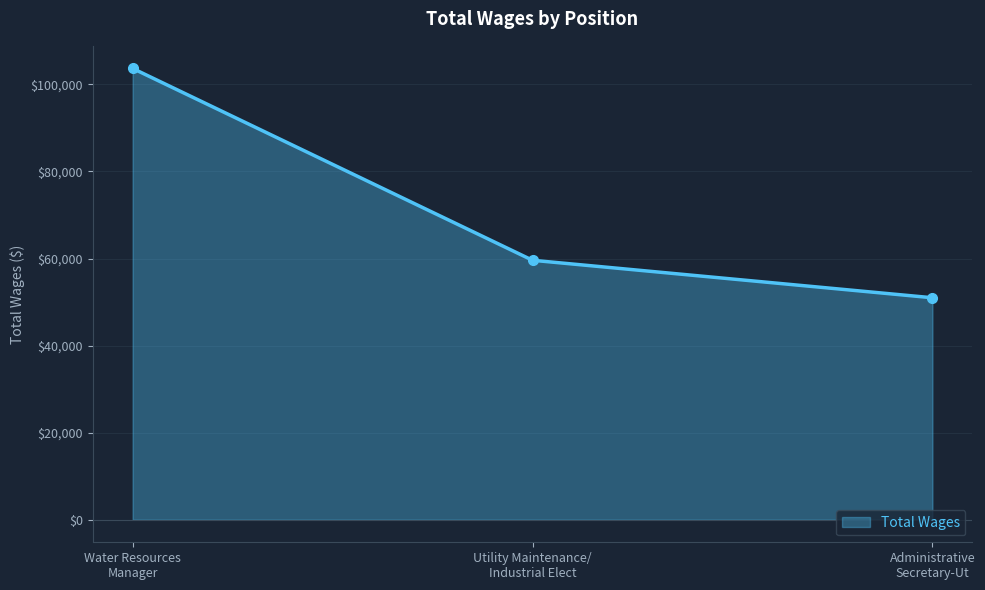

What is the maximum value shown in the chart?

103684